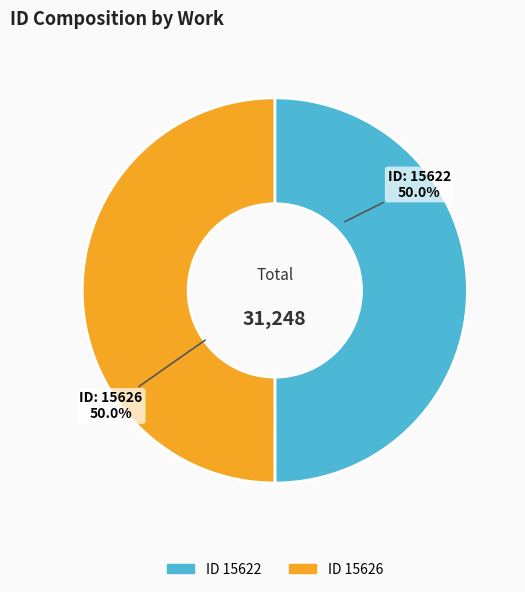

Combined, do ID 15622 and ID 15626 account for over 50%?

Yes